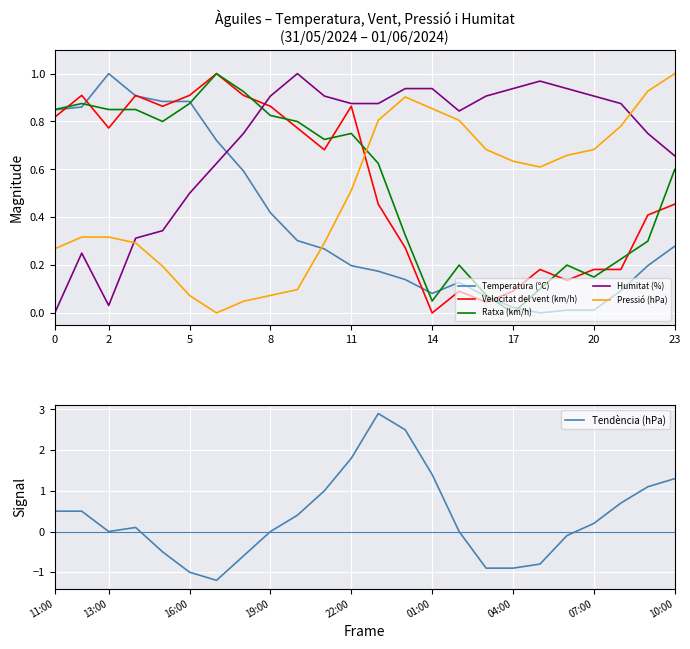

What is the value of the Pressió (hPa) point at the 11th from the left?

0.3